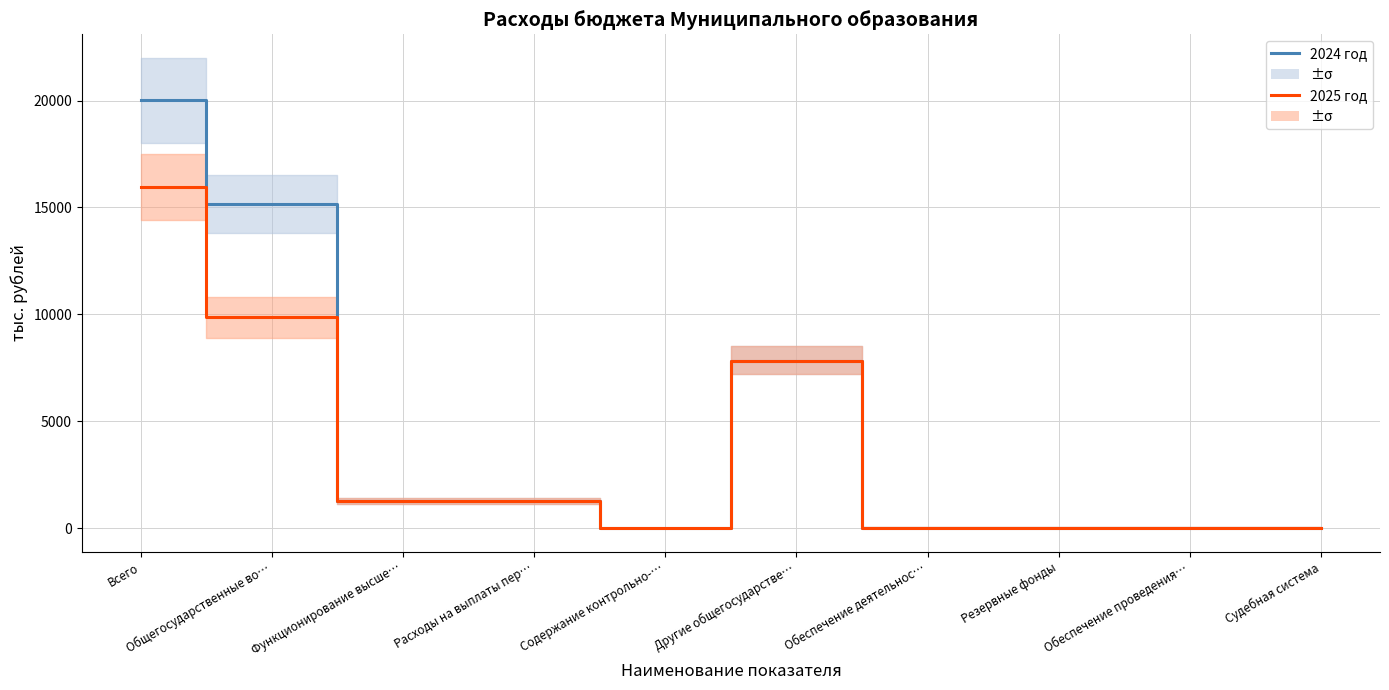

List the series in order of their peak value, highest first.

2024 год, 2025 год